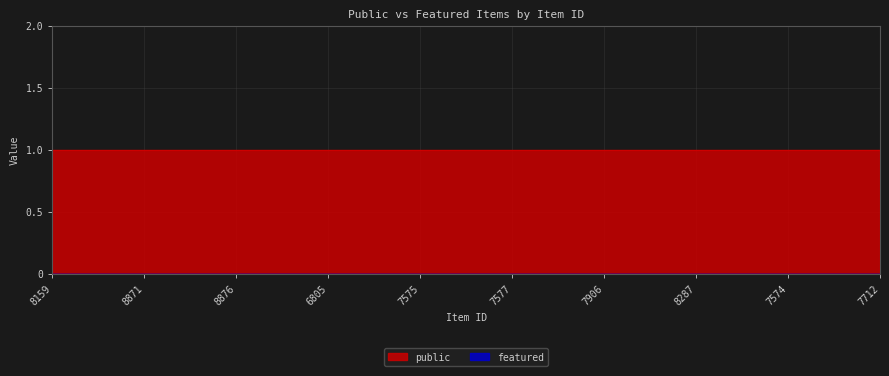

True or false: featured and public intersect in this chart.

False